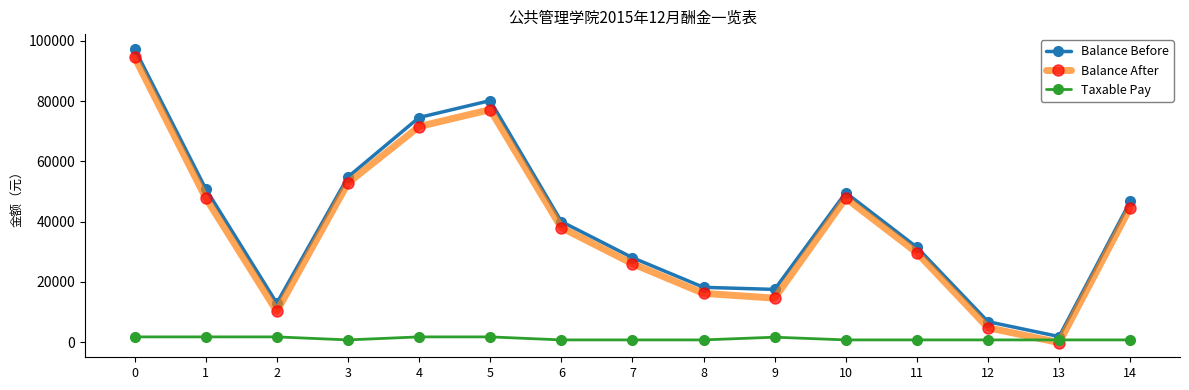

The Balance After series shows 4835.6 at 12. True or false?

True